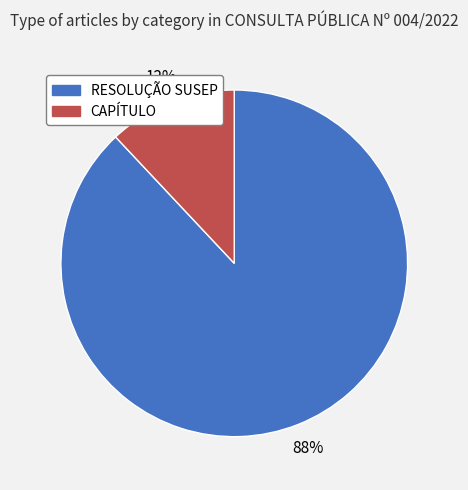

To the nearest percent, what portion does CAPÍTULO represent?

12%